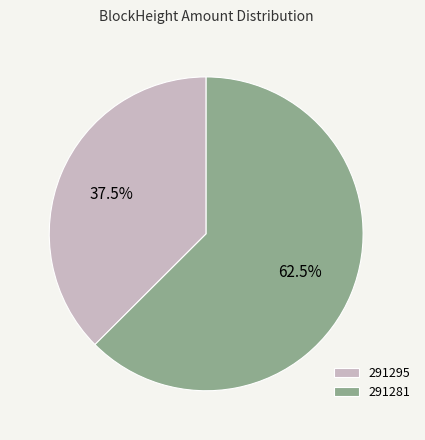

The 291295 slice represents 15% of the pie. True or false?

False